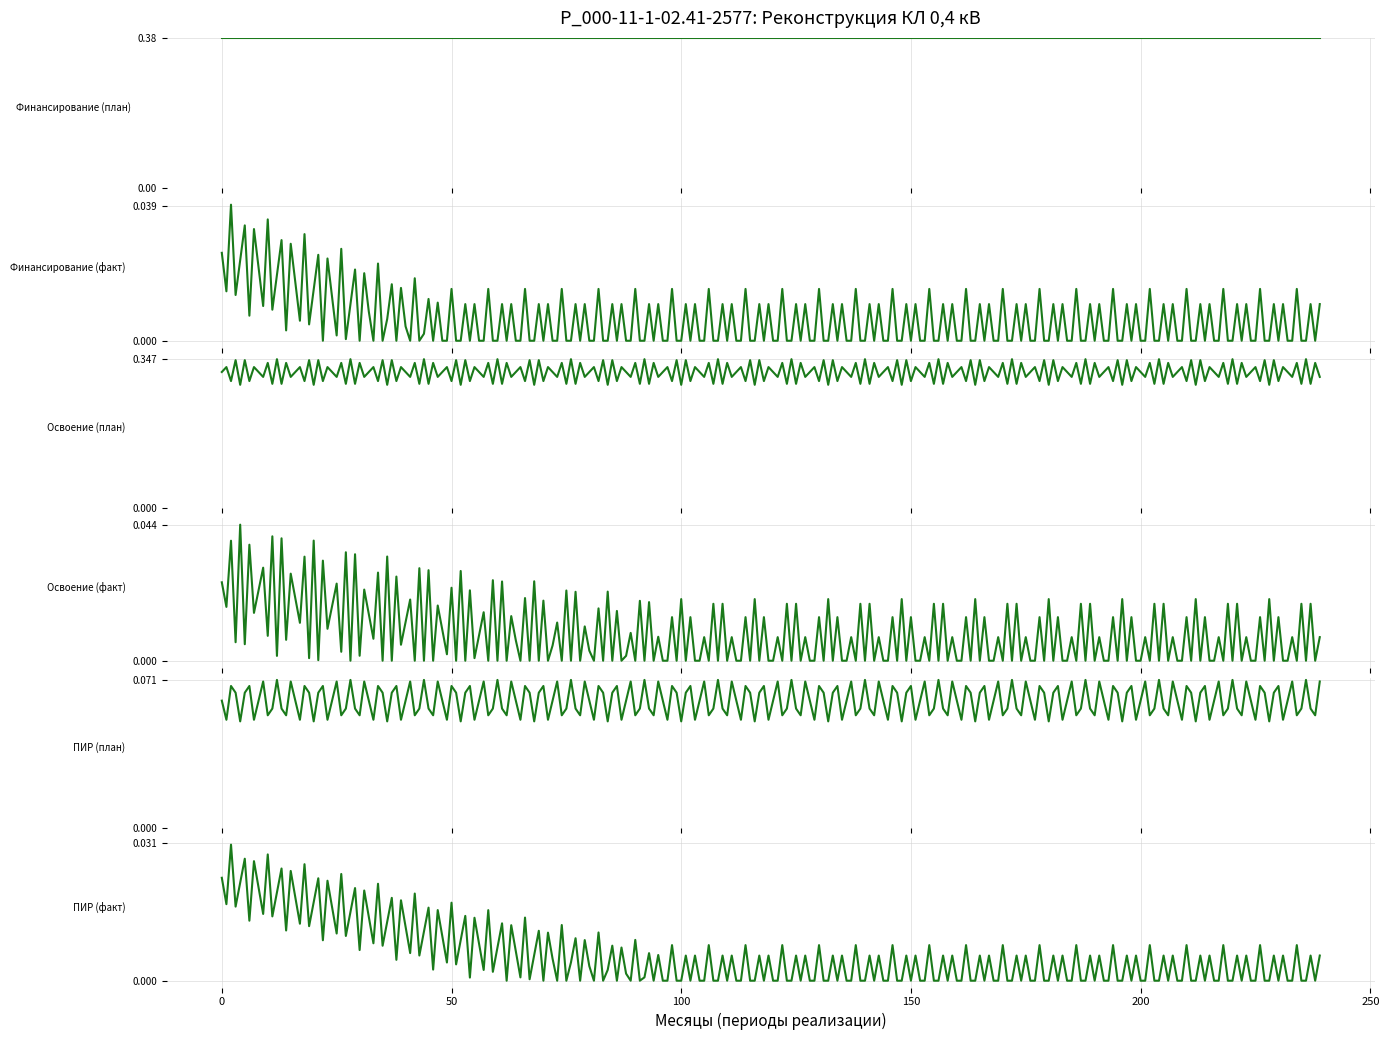

True or false: ПИР (факт) has a value of 0.0 at 2024 план.

False